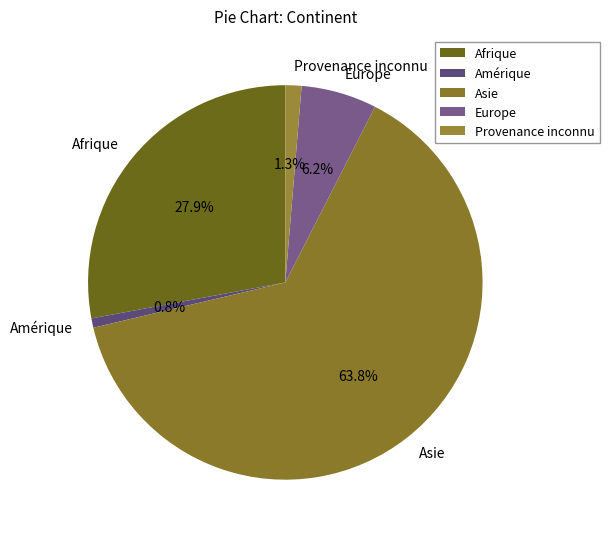

To the nearest percent, what percentage of the pie is Europe?

6%